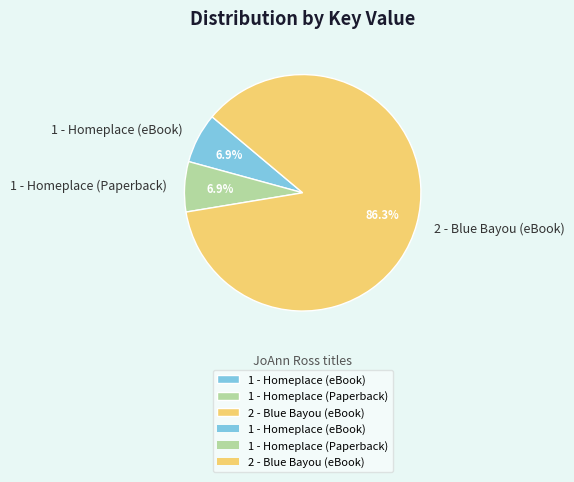

The 1 - Homeplace (Paperback) slice represents 7% of the pie. True or false?

True